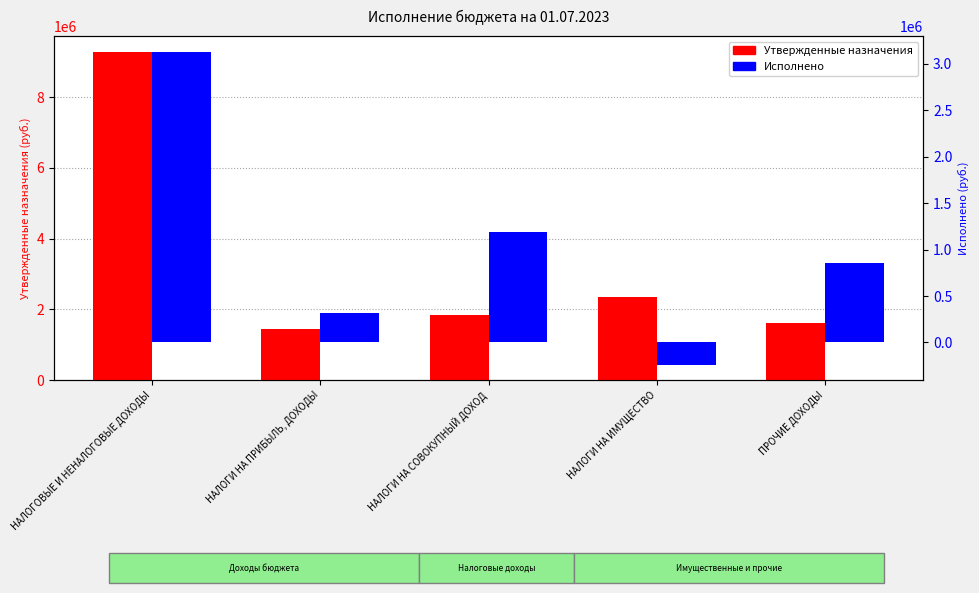

Are the bars horizontal?

No